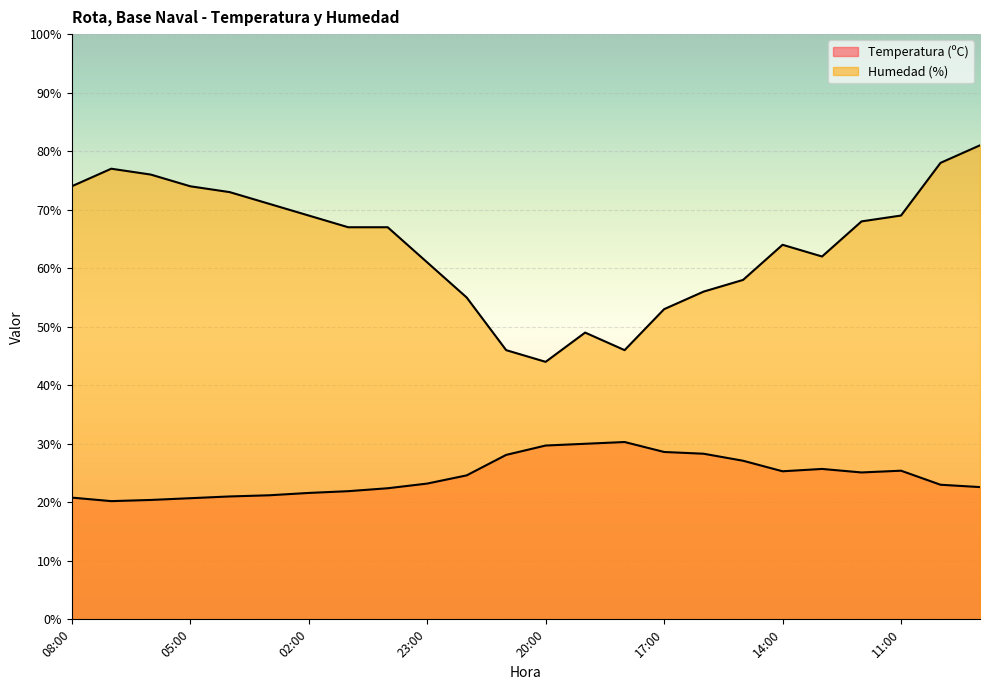

The value of Temperatura (ºC) at 12:00 is 25.1. True or false?

True